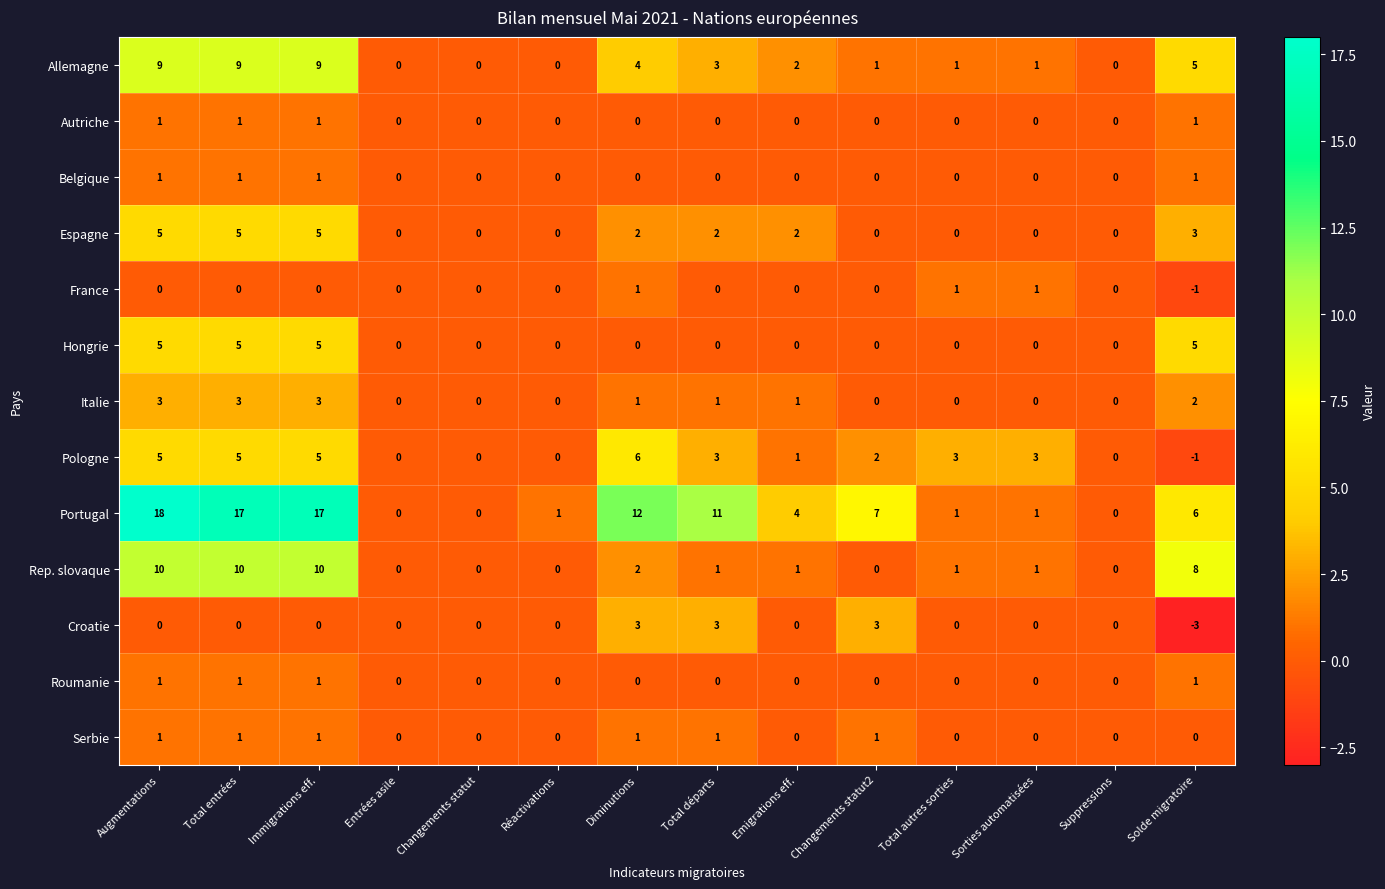

What is the sum of all Belgique values?

4